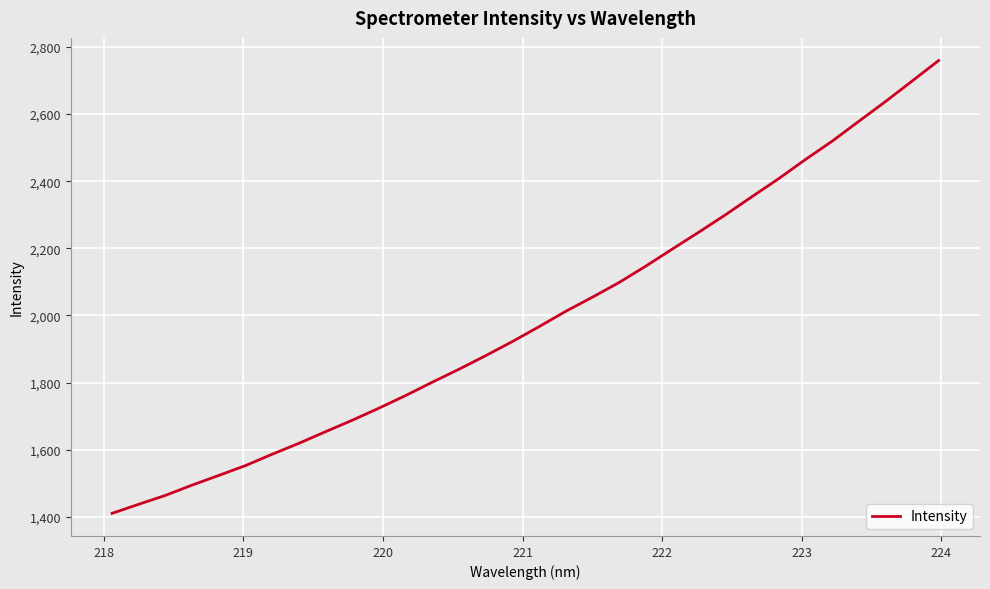

What is the minimum value shown in the chart?

1410.5